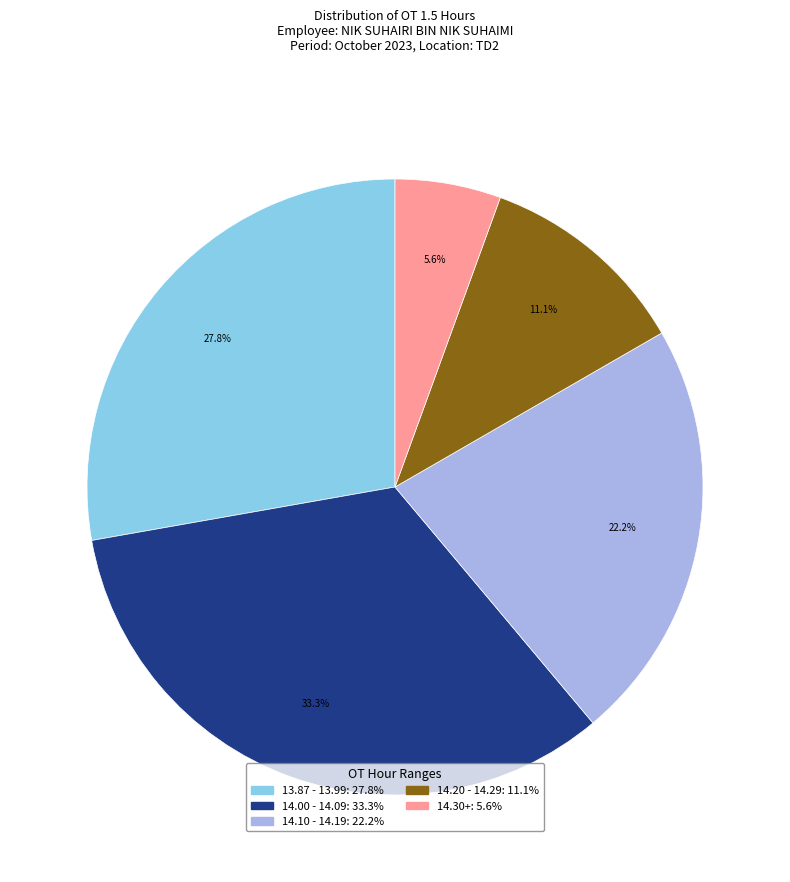

Which slice is the largest?

14.00 - 14.09: 33.3%